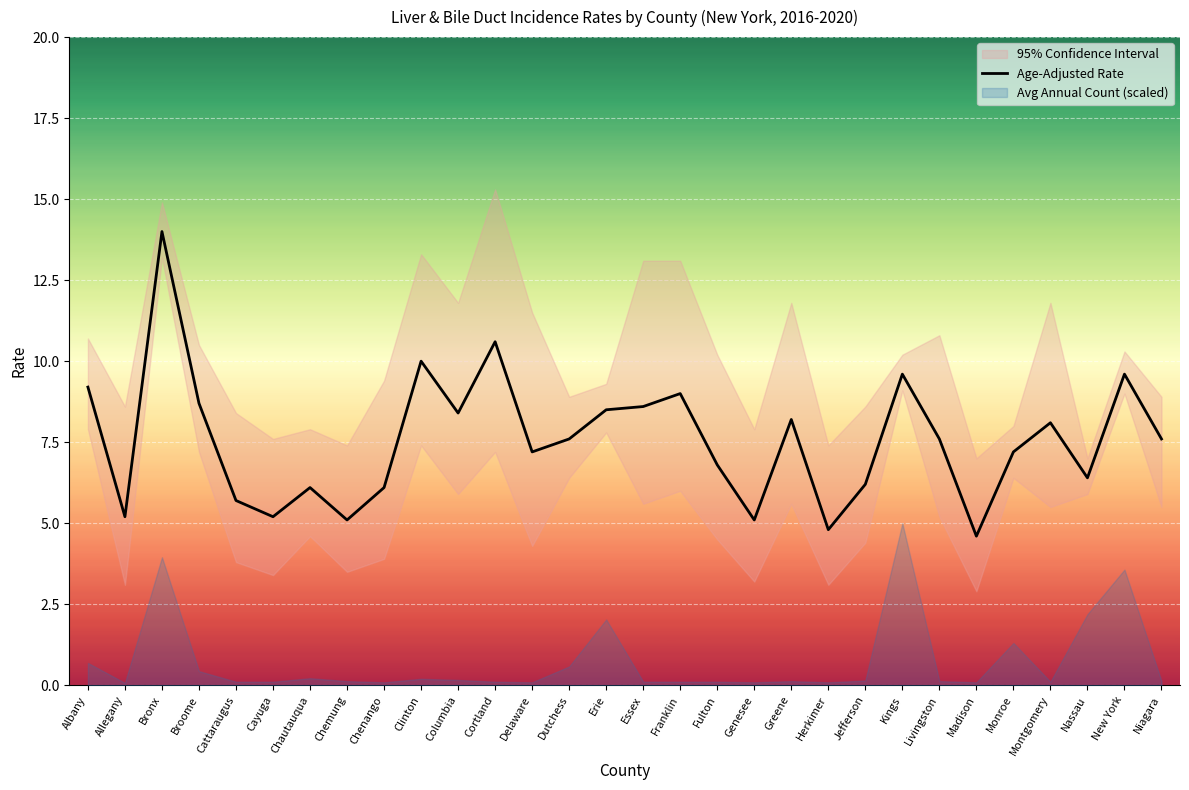

The chart shows a value of 6.6 at Herkimer. True or false?

False